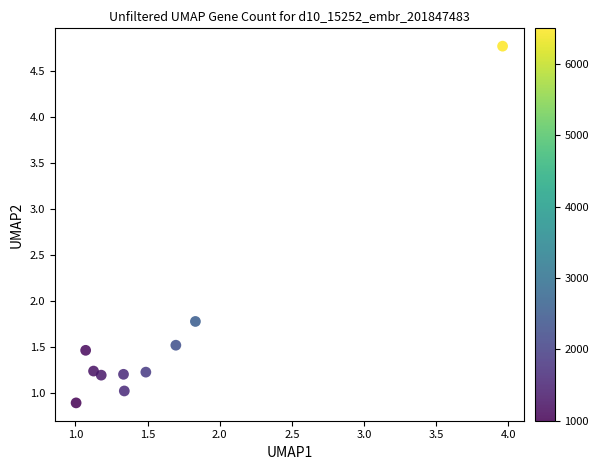

What Y value in the scatter plot is closest to 2?

1.8